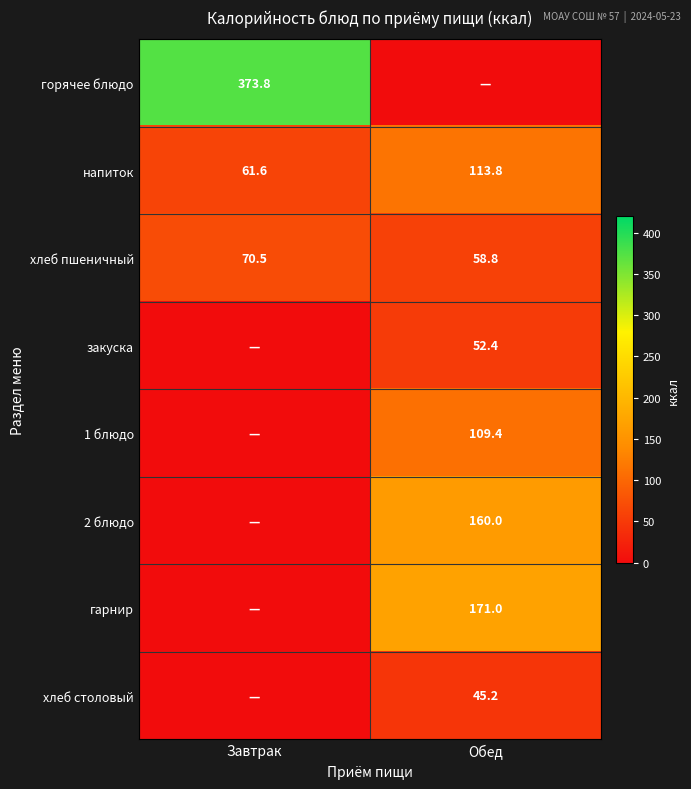

Is the value of хлеб пшеничный at Завтрак greater than the value of 1 блюдо at Обед?

No